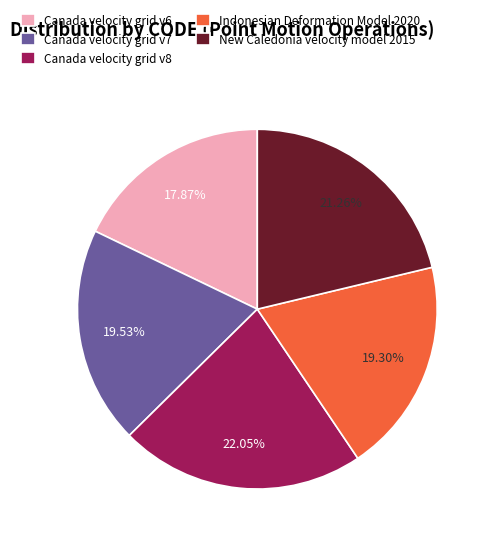

How many slices are in this pie chart?

5